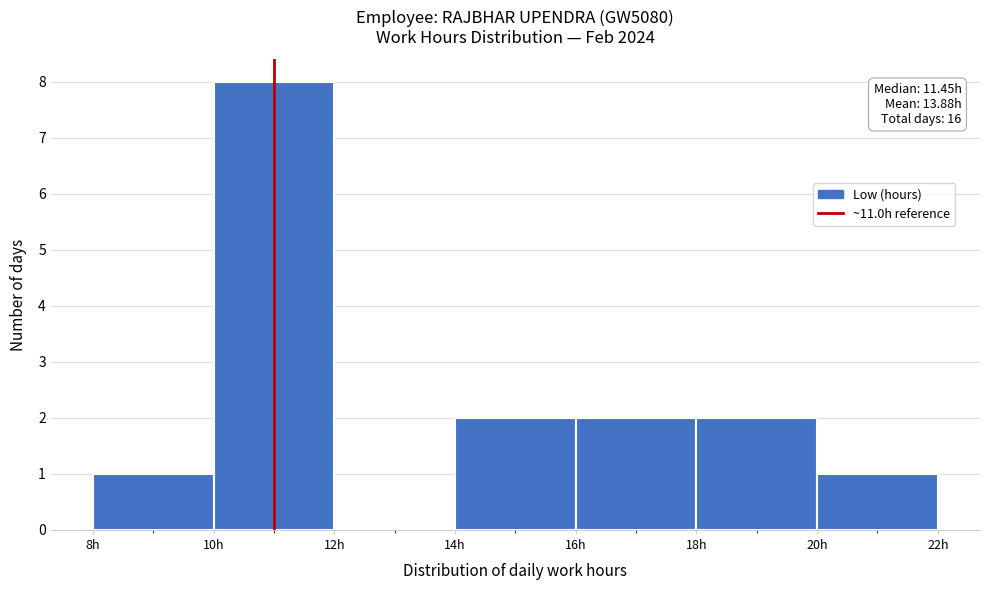

Which range on the x-axis has the tallest bar?

10 to 12